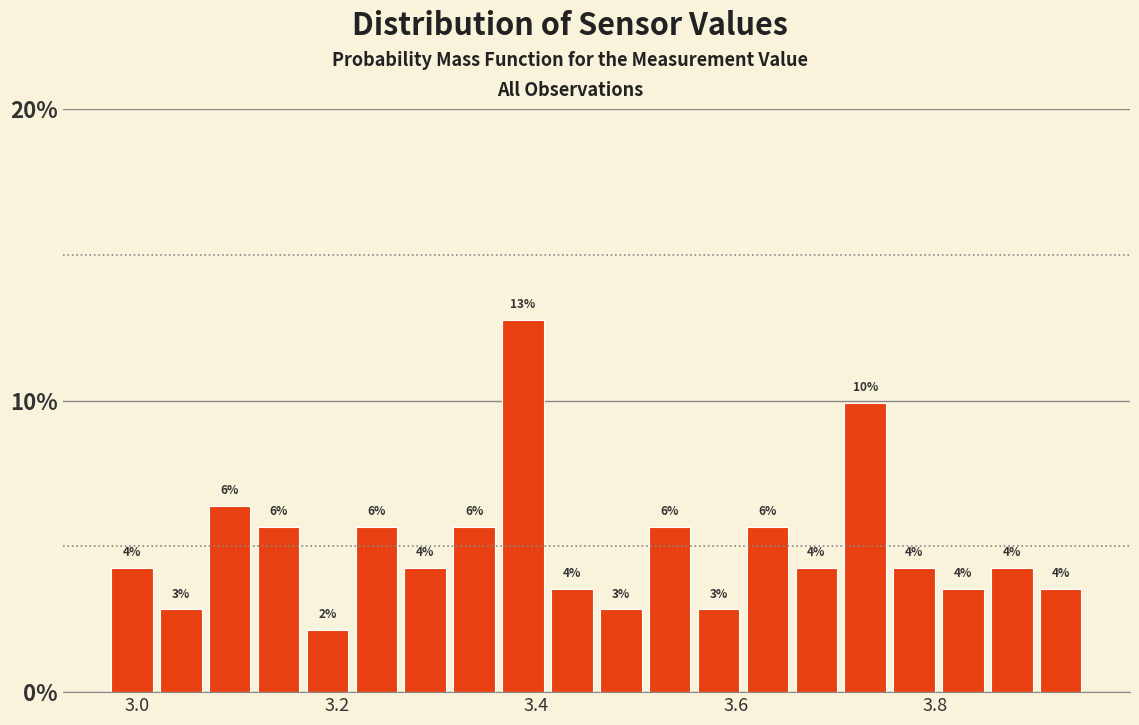

Read against the x-axis, roughly where is the centre of the tallest bar?

3.38